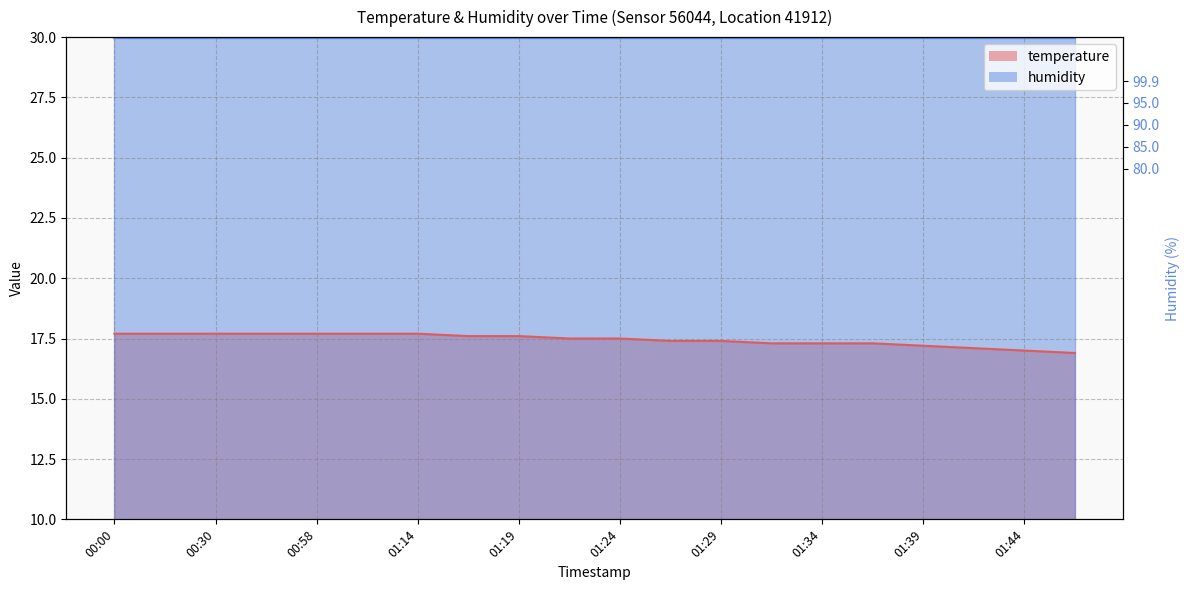

Between 01:36 and 01:41, which is larger?

01:36